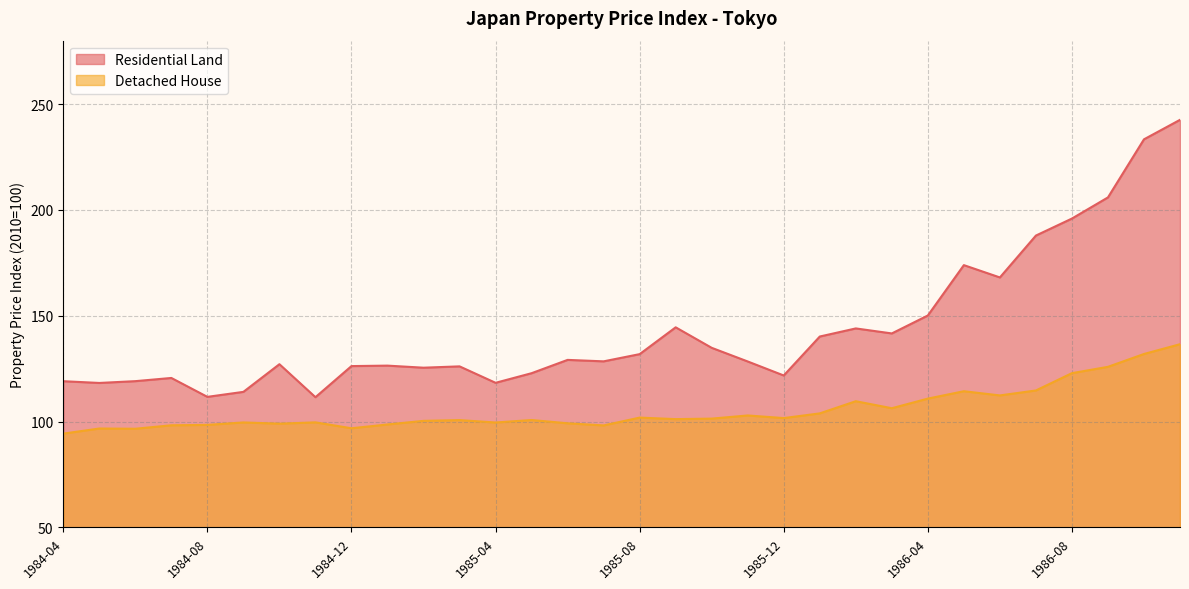

Reading right to left, transcribe all the data shown in this chart.

Residential Land: 1986-11=242.6	1986-10=233.4	1986-09=205.9	1986-08=195.9	1986-07=187.9	1986-06=168.1	1986-05=173.9	1986-04=150.1	1986-03=141.7	1986-02=144.0	1986-01=140.2	1985-12=121.8	1985-11=128.4	1985-10=134.8	1985-09=144.5	1985-08=131.9	1985-07=128.5	1985-06=129.2	1985-05=122.9	1985-04=118.3	1985-03=126.1	1985-02=125.5	1985-01=126.4	1984-12=126.2	1984-11=111.5	1984-10=127.1	1984-09=114.0	1984-08=111.7	1984-07=120.6	1984-06=119.1	1984-05=118.2	1984-04=119.1
Detached House: 1986-11=136.6	1986-10=131.9	1986-09=125.9	1986-08=122.9	1986-07=114.7	1986-06=112.4	1986-05=114.3	1986-04=110.8	1986-03=106.3	1986-02=109.6	1986-01=103.9	1985-12=101.7	1985-11=102.9	1985-10=101.4	1985-09=101.2	1985-08=101.9	1985-07=98.2	1985-06=99.2	1985-05=100.7	1985-04=99.6	1985-03=100.7	1985-02=100.3	1985-01=98.6	1984-12=96.8	1984-11=99.6	1984-10=99.0	1984-09=99.6	1984-08=98.4	1984-07=98.2	1984-06=96.6	1984-05=96.7	1984-04=94.3